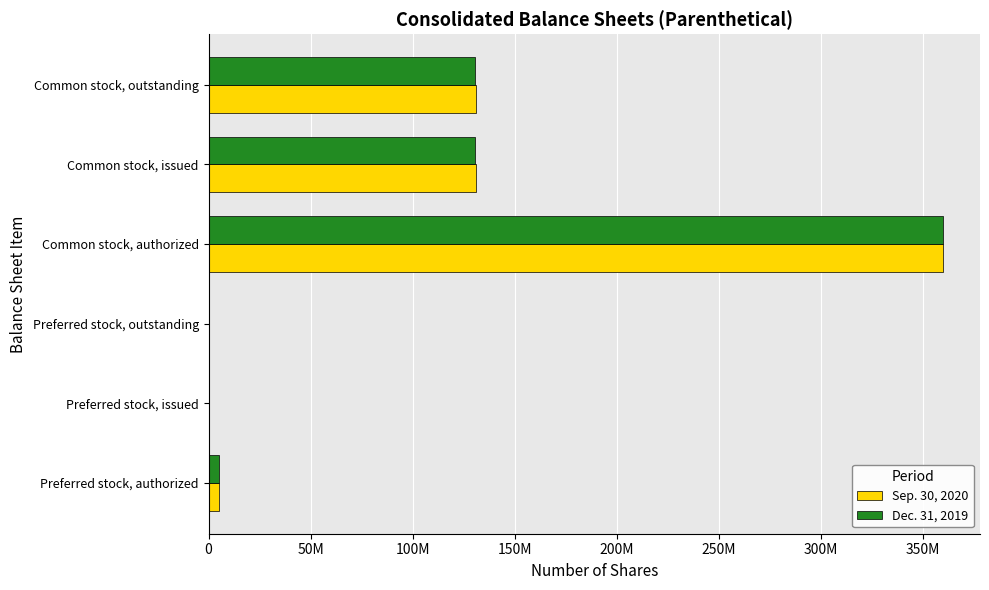

What are all the series names shown in the legend?

Sep. 30, 2020, Dec. 31, 2019